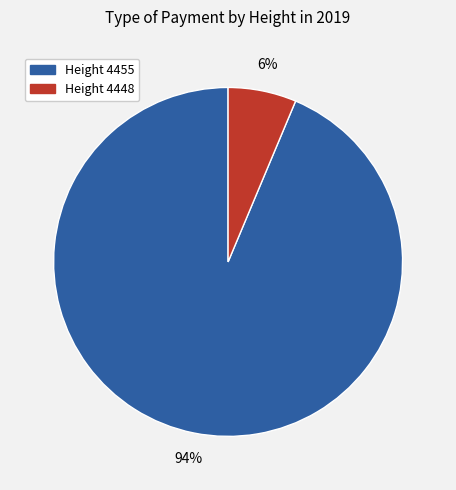

Which slice is the largest?

Height 4455